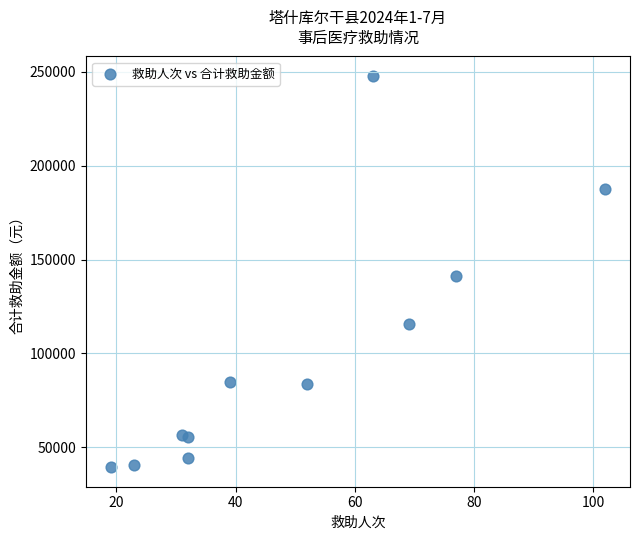

What Y value in the scatter plot is closest to 143569?

141156.5